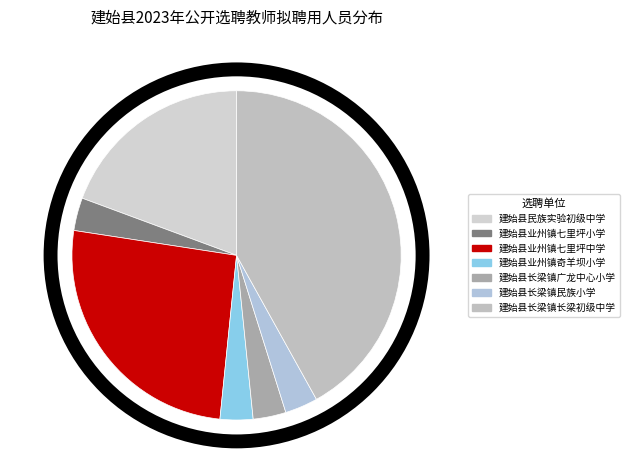

What is the change in value from 建始县业州镇七里坪中学 to 建始县长梁镇民族小学?

-7